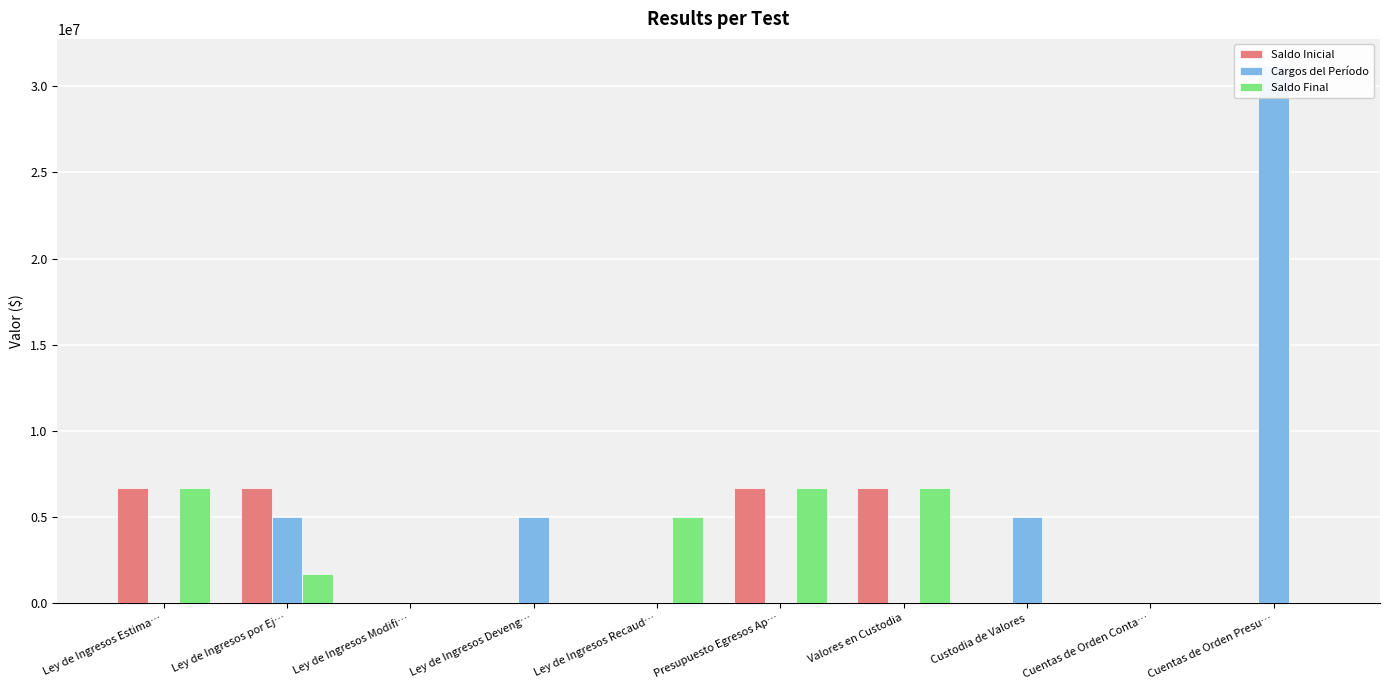

What is the label of the 2nd bar from the left?

Ley de Ingresos por Ej…